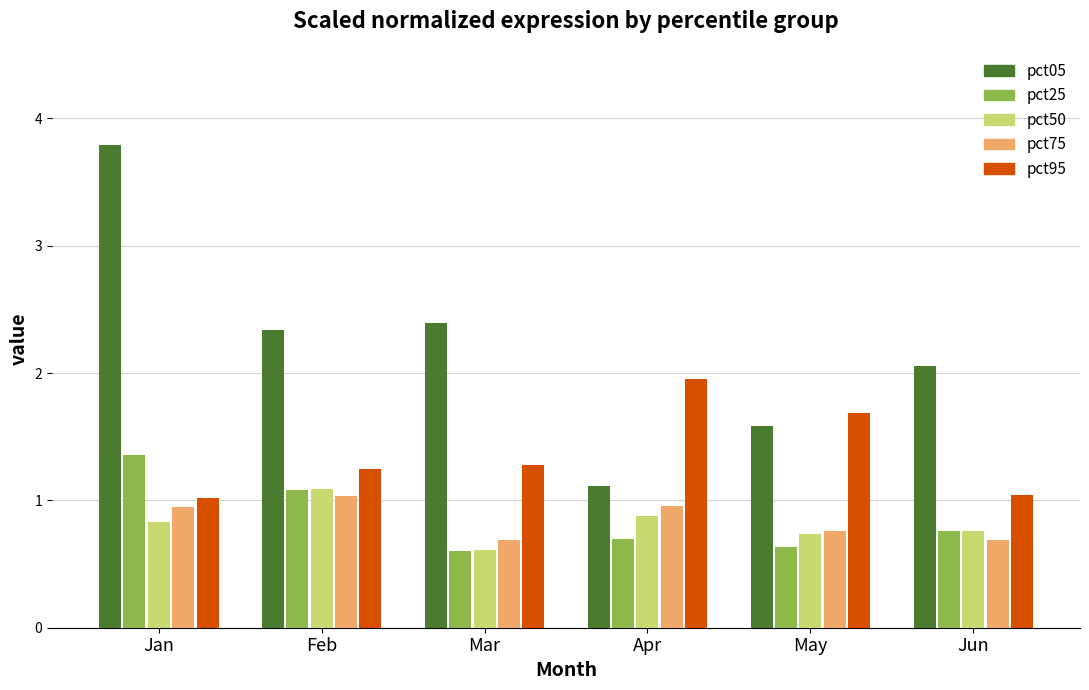

At Apr, list the series in order from smallest to largest.

pct25, pct50, pct75, pct05, pct95